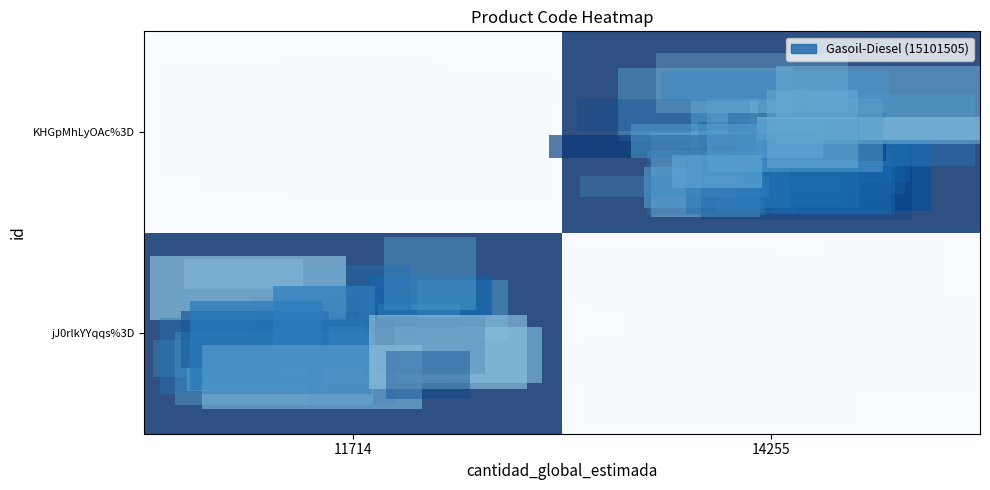

What is the total value across all series at 11714?

15101505